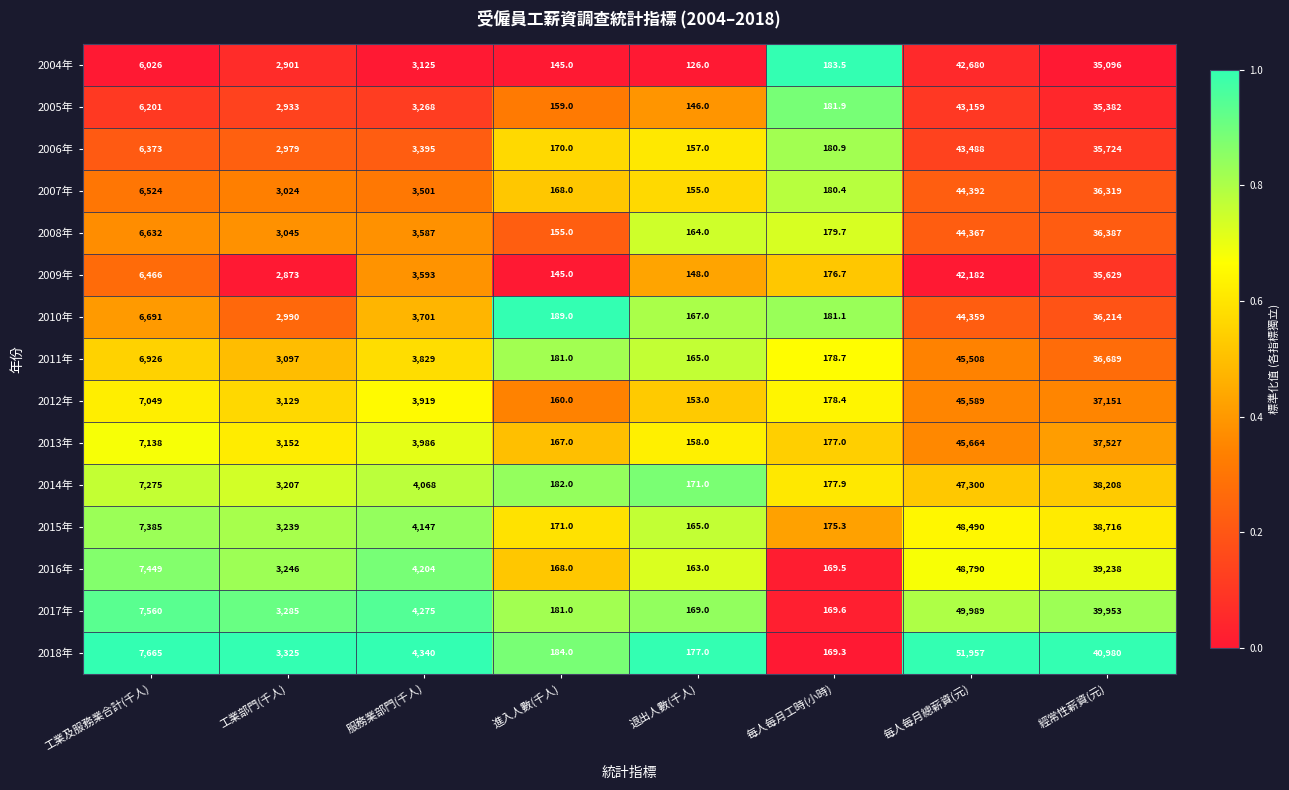

What is the minimum value shown in the chart?

126.0